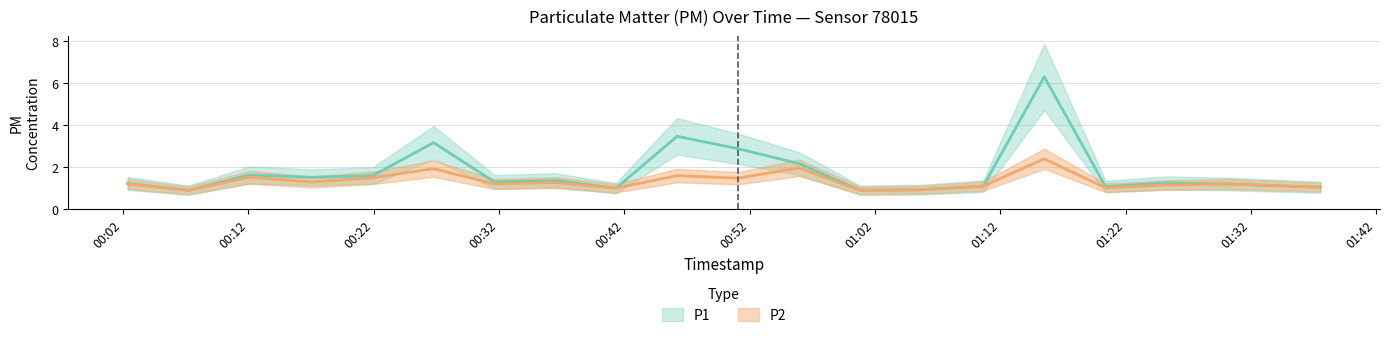

Between 01:02 and 01:17, which is larger?

01:17